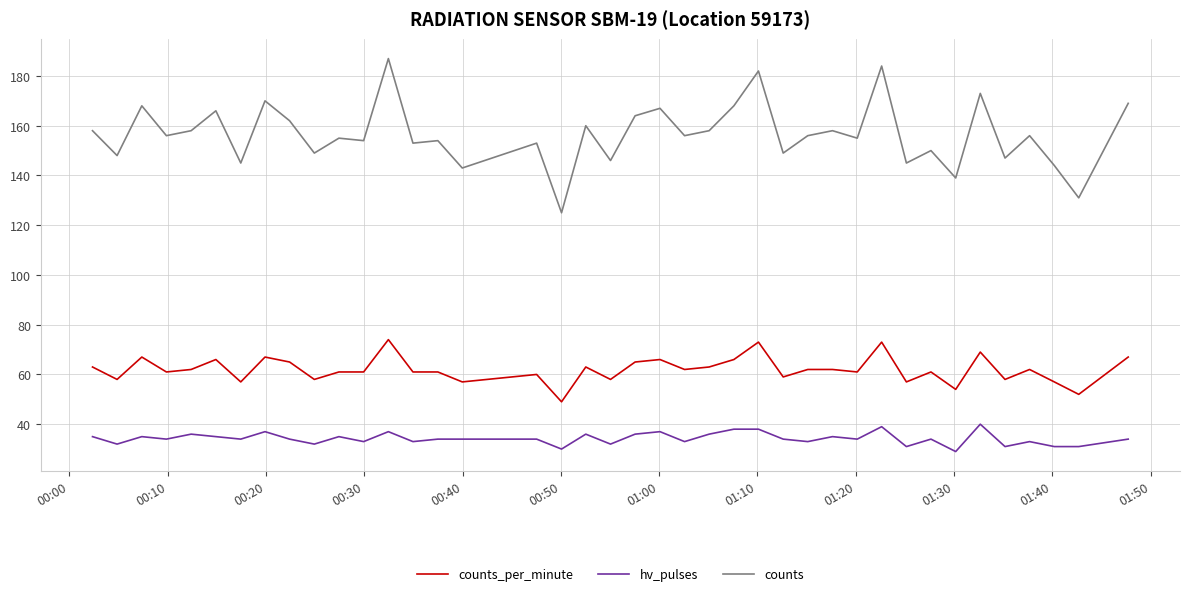

In counts, how many points are higher than both neighbors (excluding endpoints)?

15